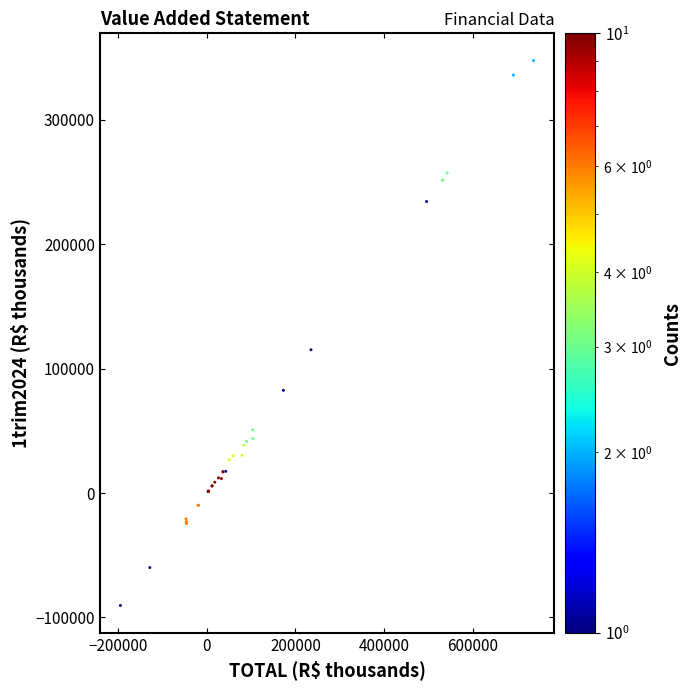

What Y value in the scatter plot is closest to 128679?

115220